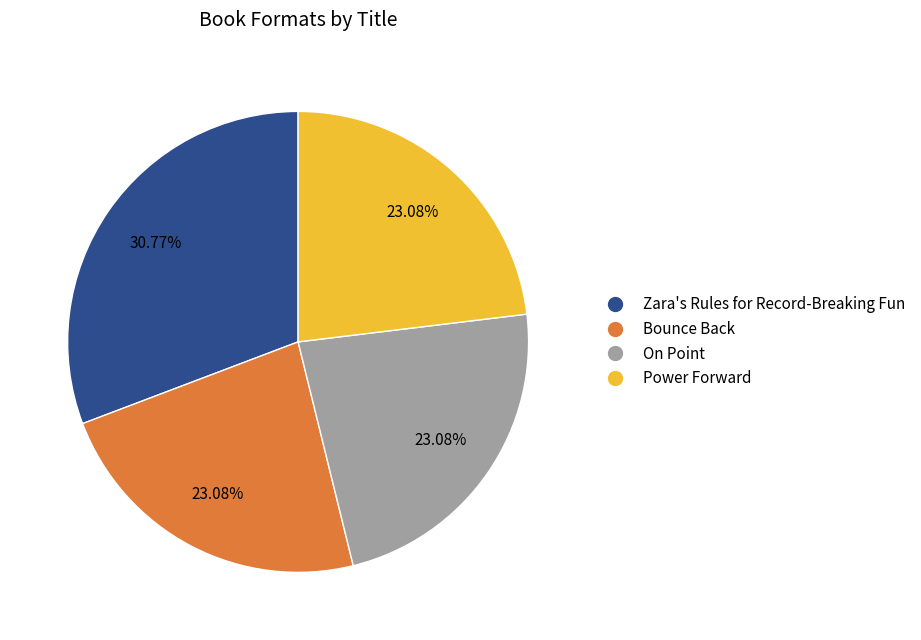

To the nearest percent, what portion does Bounce Back represent?

23%